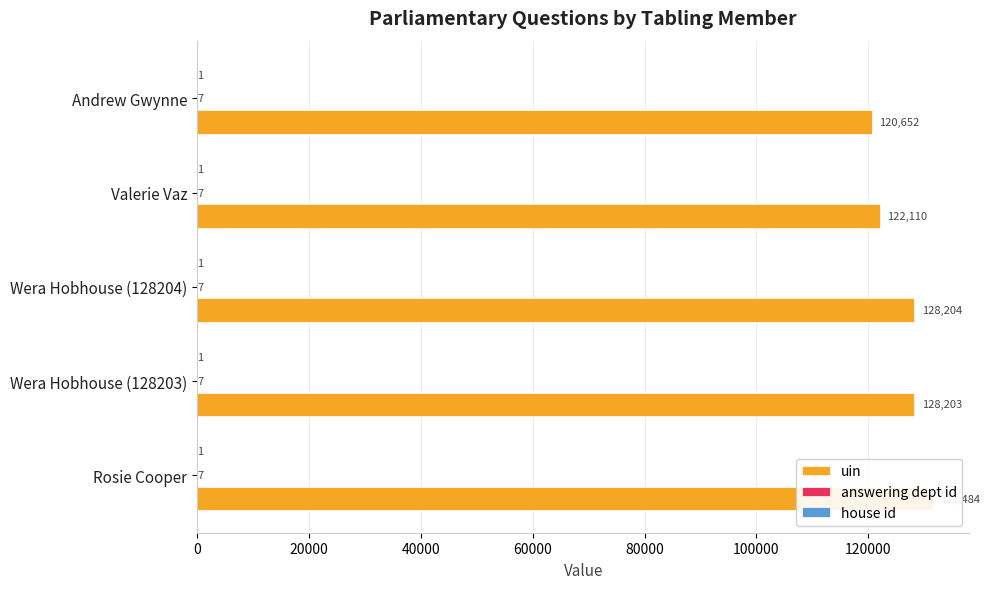

How many values in the uin series exceed 128203?

2